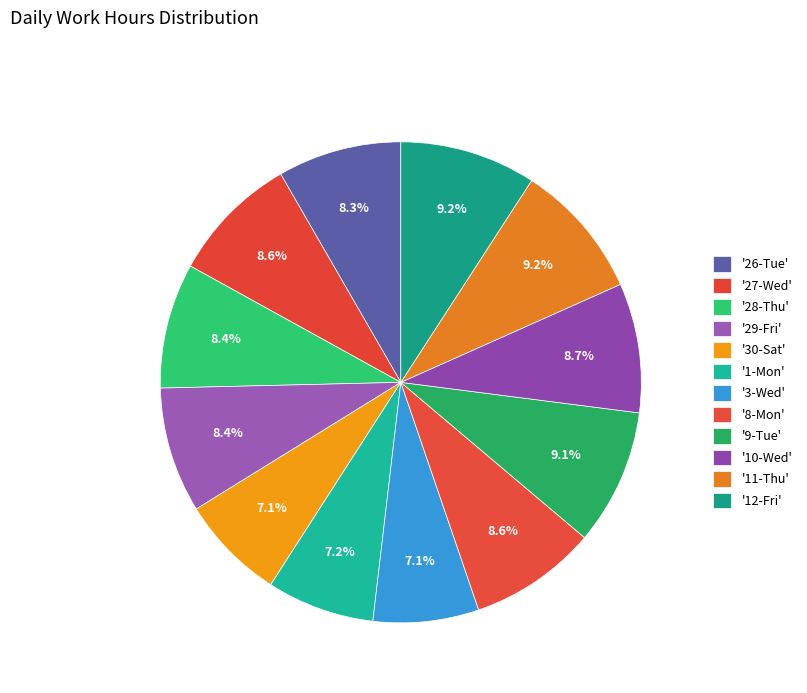

Count the number of slices in the pie.

12